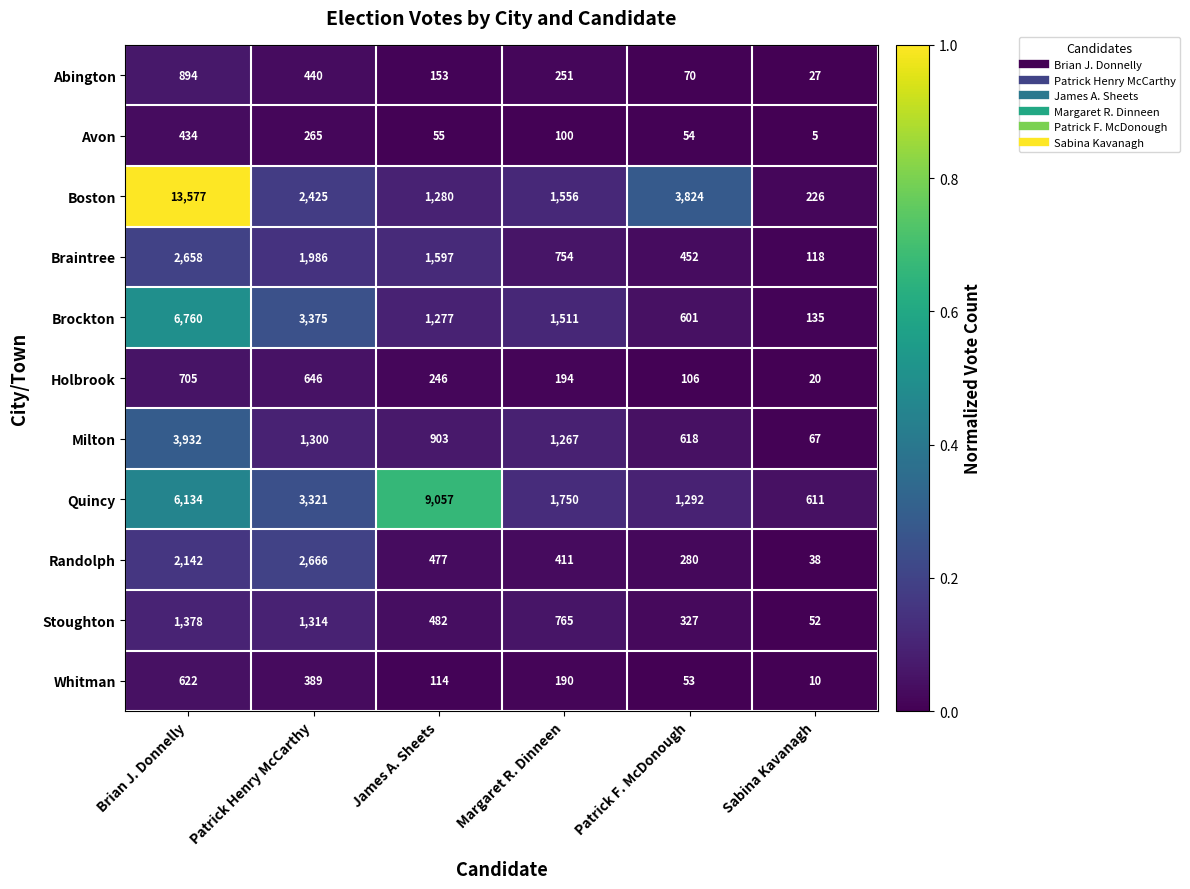

What is the difference between the Randolph values at Patrick Henry McCarthy and Patrick F. McDonough?

2386